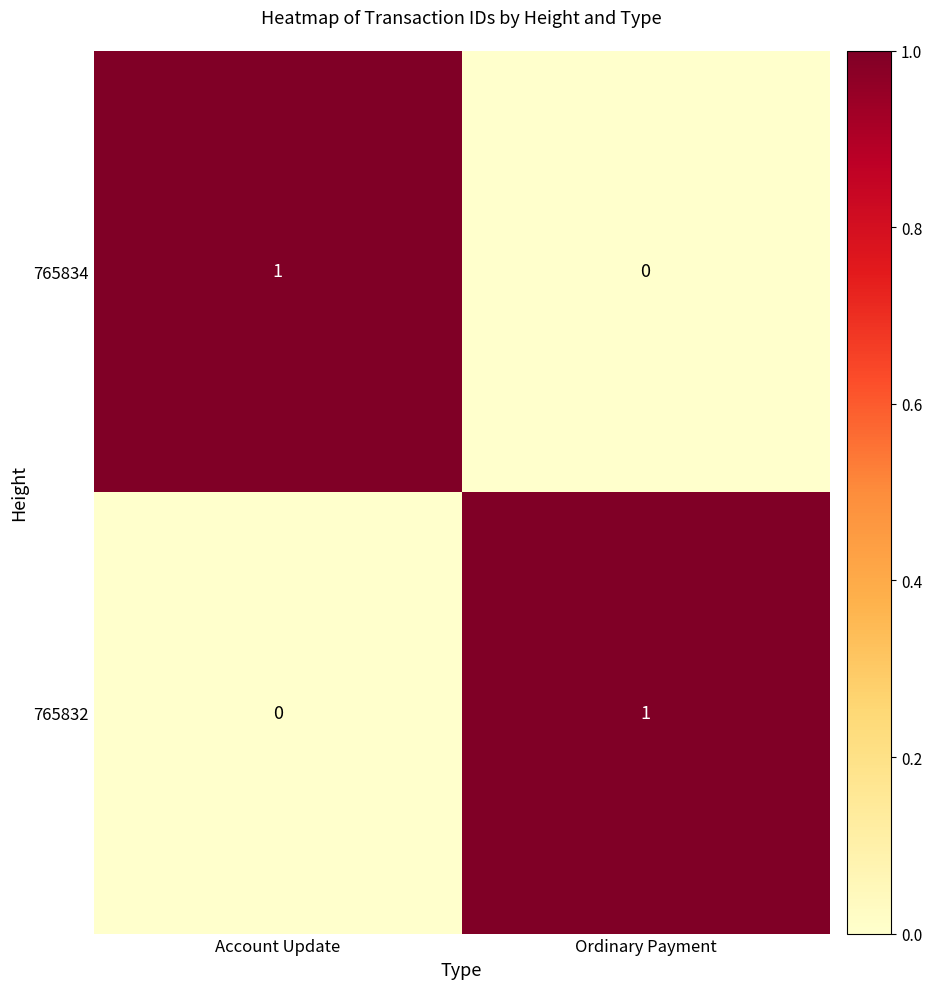

What is the total value across all series at Account Update?

1